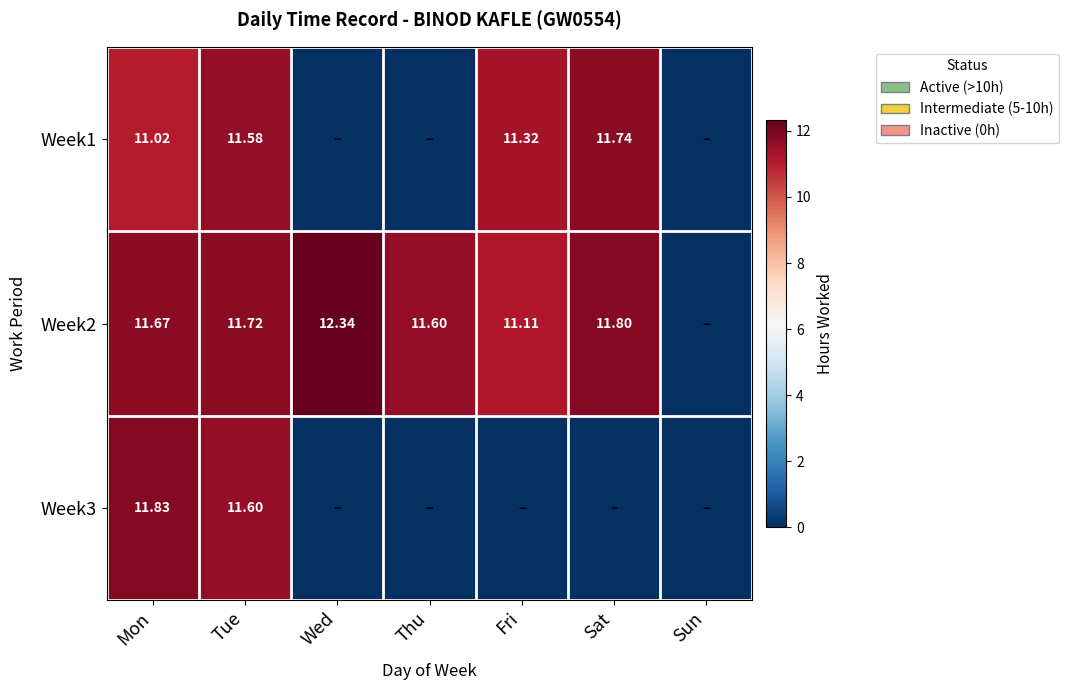

Which series has the largest total across all categories?

Week2